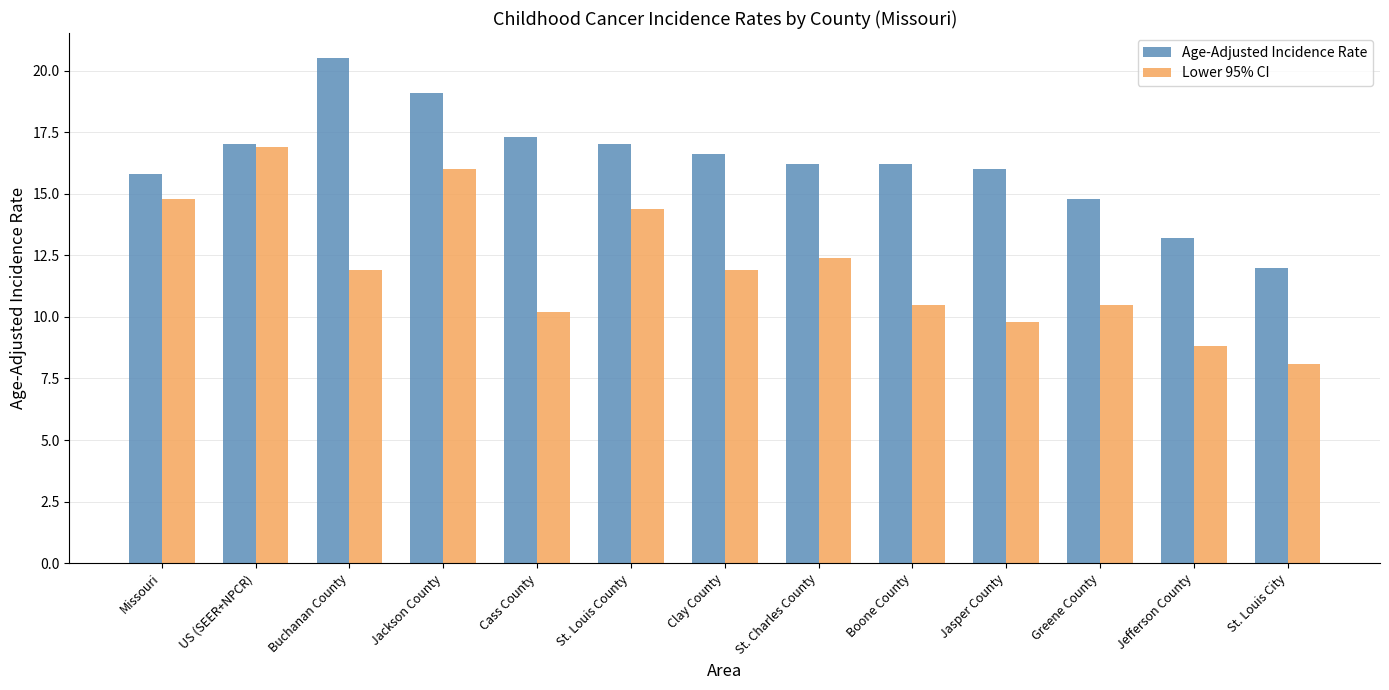

At which label does Age-Adjusted Incidence Rate reach its minimum?

St. Louis City